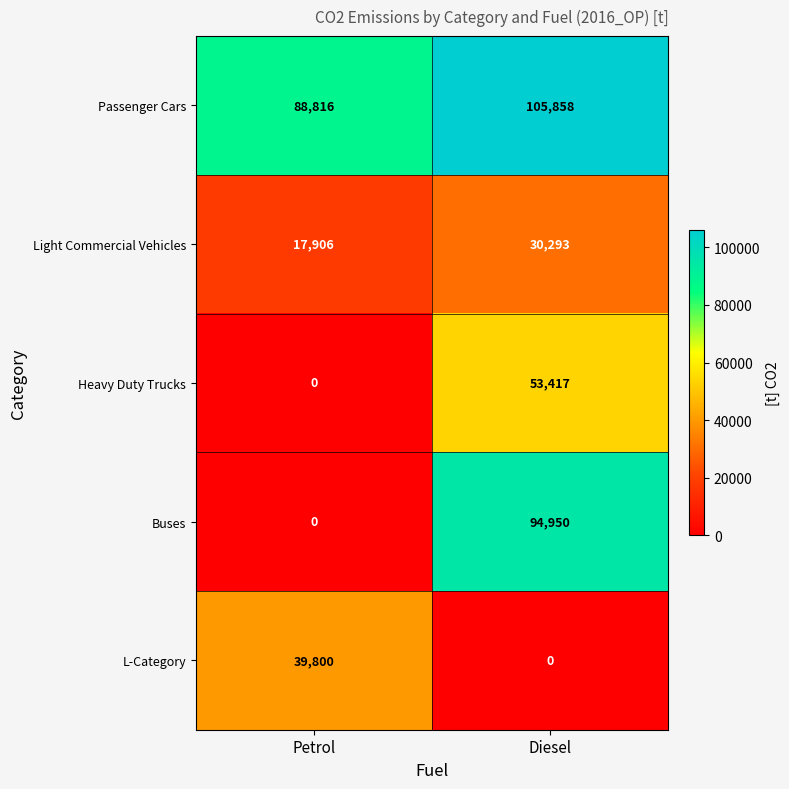

What is the sum of all Buses values?

94950